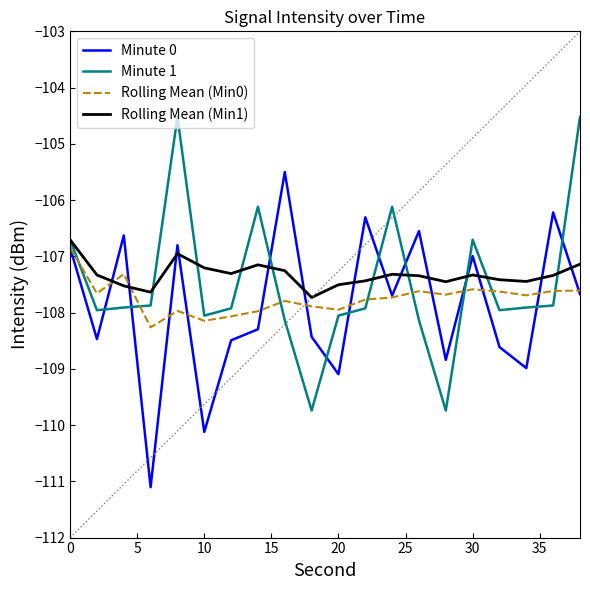

What is the minimum value for Minute 0?

-111.1